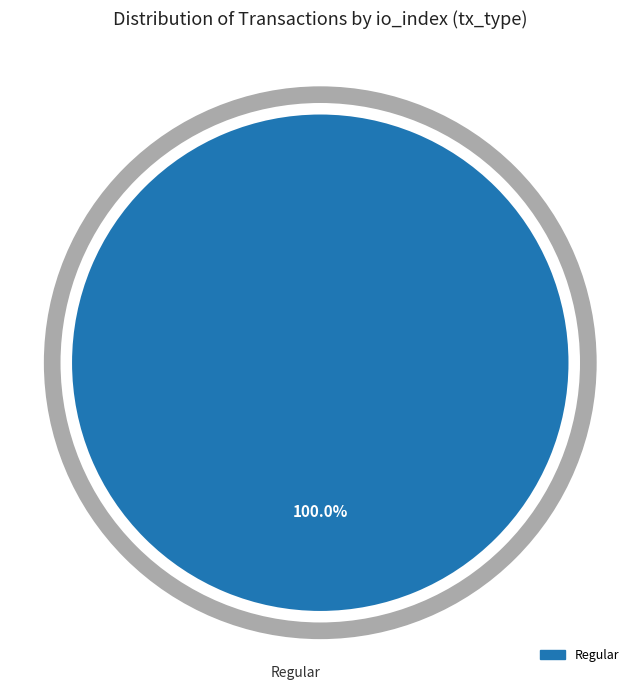

Is there any slice that represents more than half of the pie?

Yes